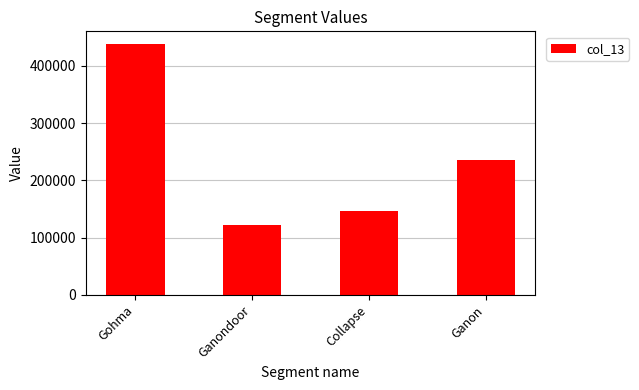

What is the greatest value displayed?

438168